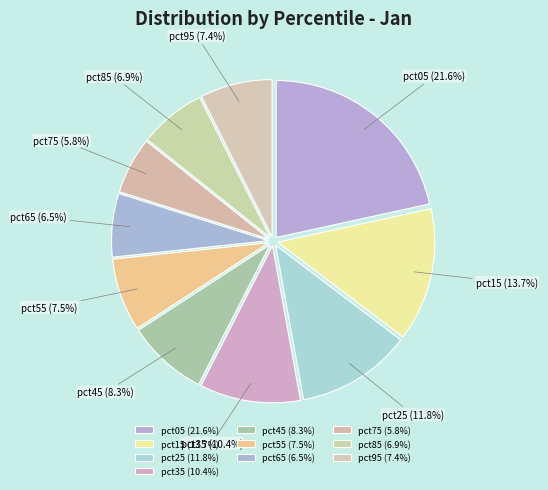

Which has a higher value, pct05 or pct35?

pct05